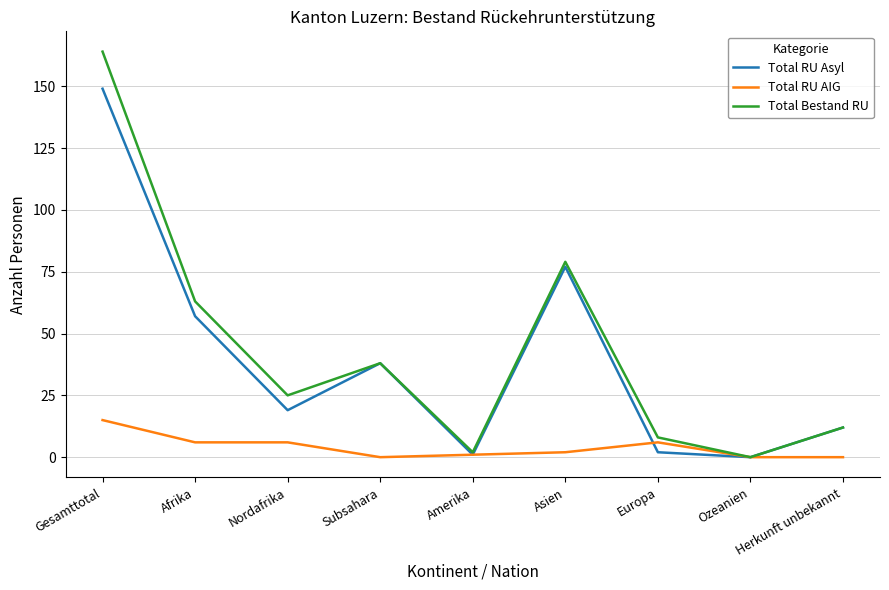

Which series has the largest total across all categories?

Total Bestand RU